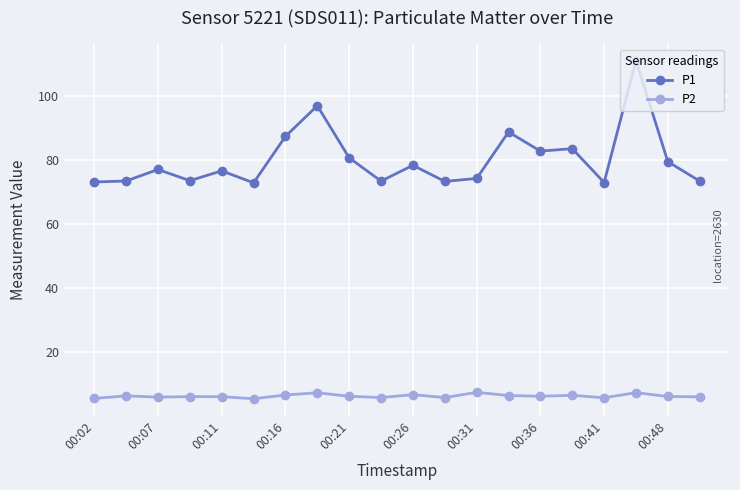

List the series in order of their peak value, lowest first.

P2, P1